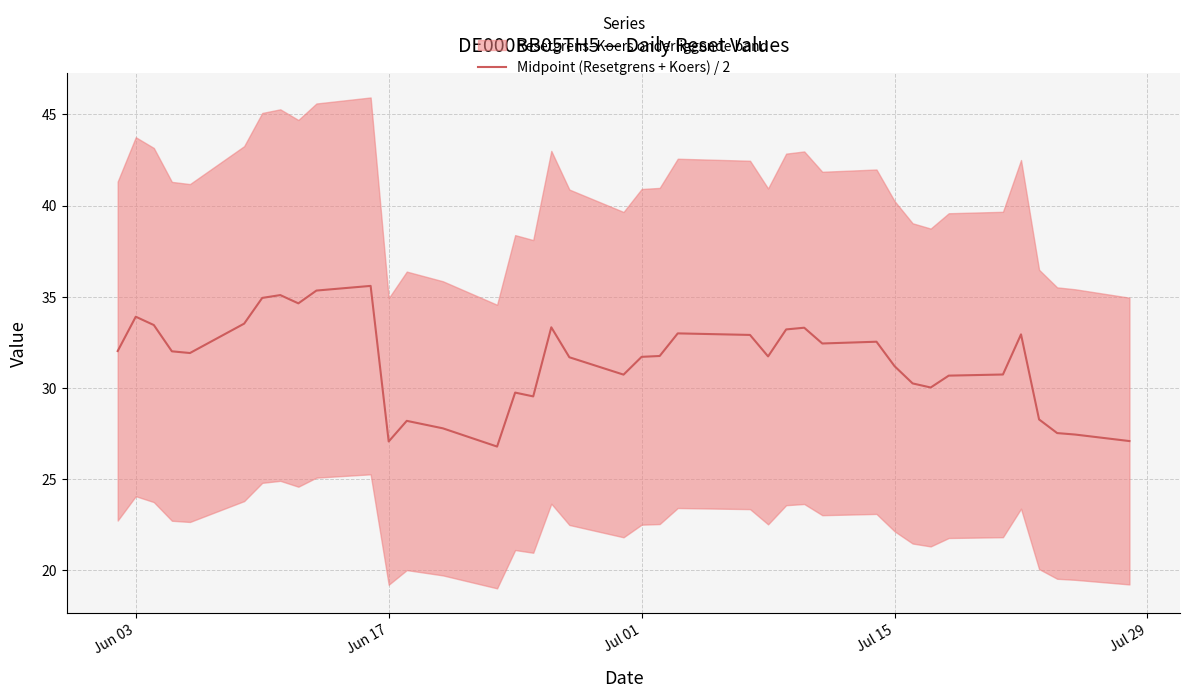

What is the maximum value shown in the chart?

35.6